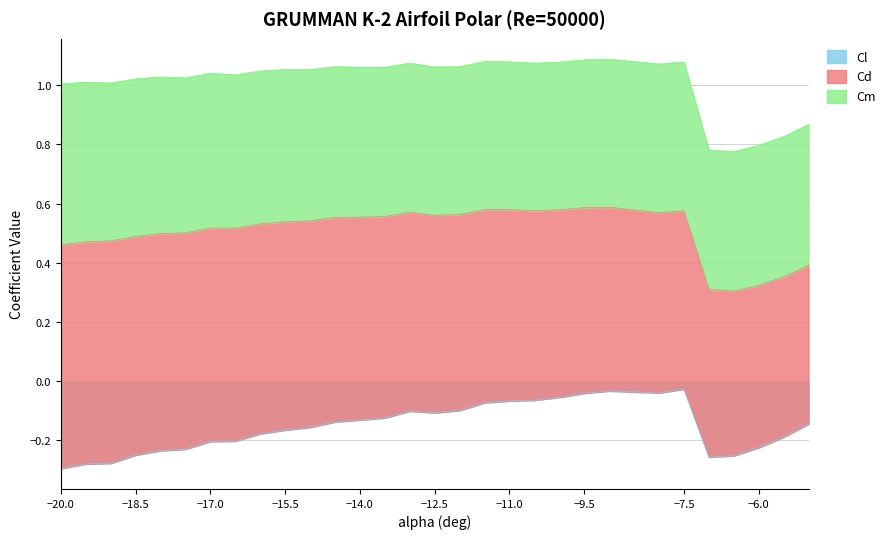

True or false: Cm and Cd intersect in this chart.

False